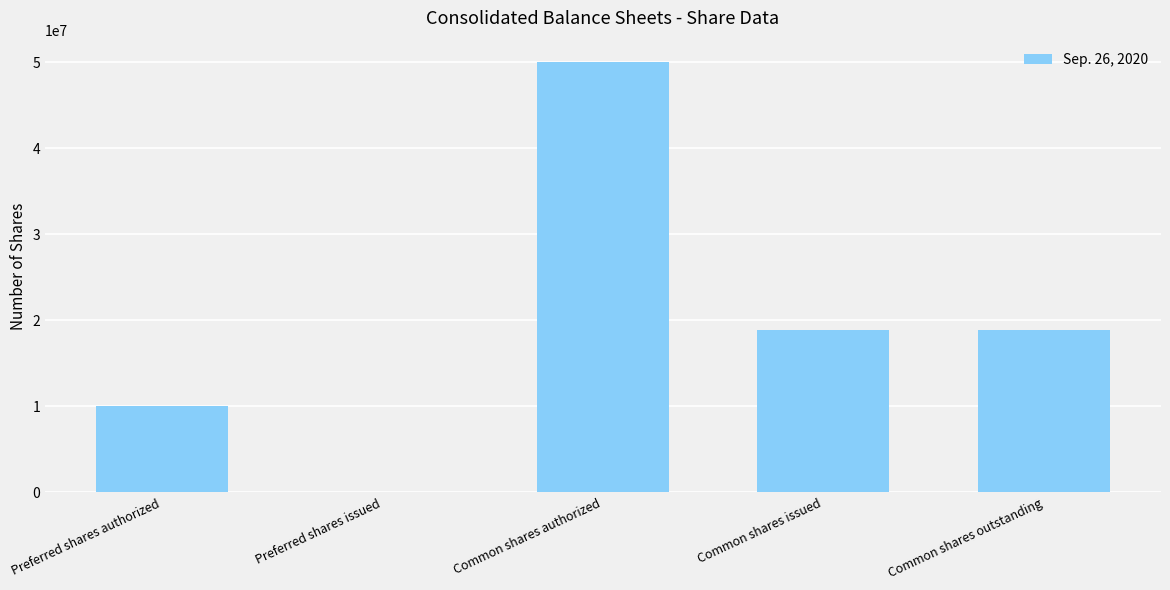

What is the greatest value displayed?

50000000